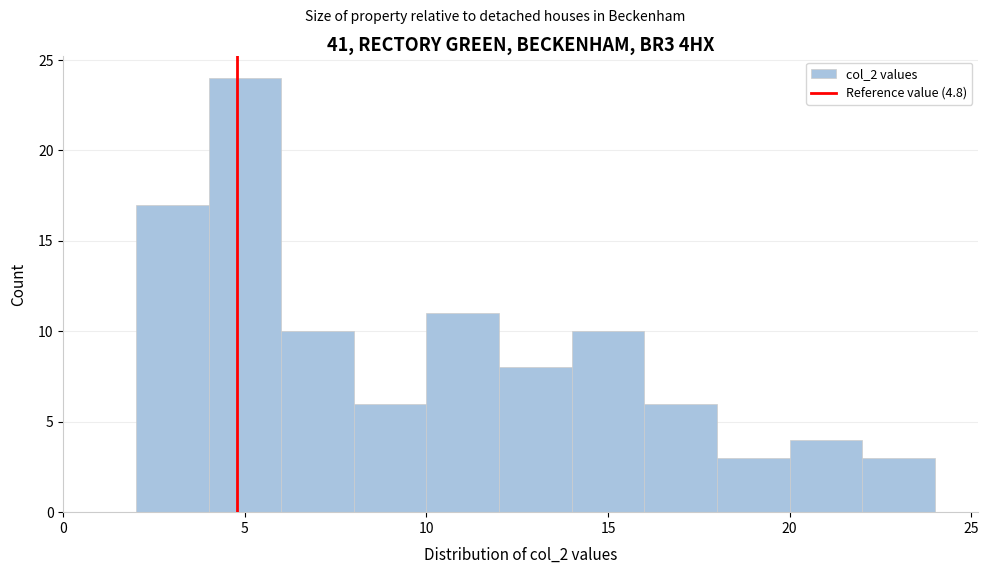

How tall is the bar that spans 20 to 22 on the x-axis? The values are not printed on the chart, so give them approximately, as read against the axis.

4